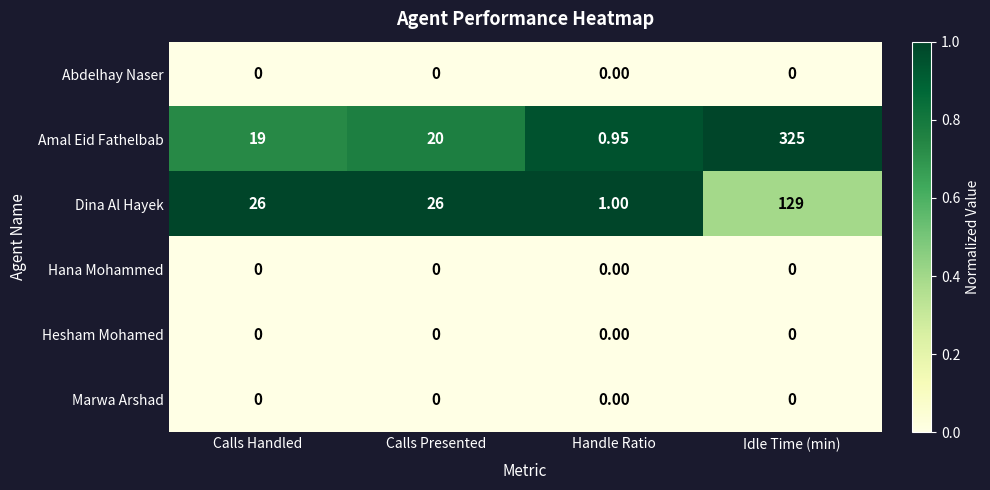

Which series has the largest range (max minus min)?

Amal Eid Fathelbab